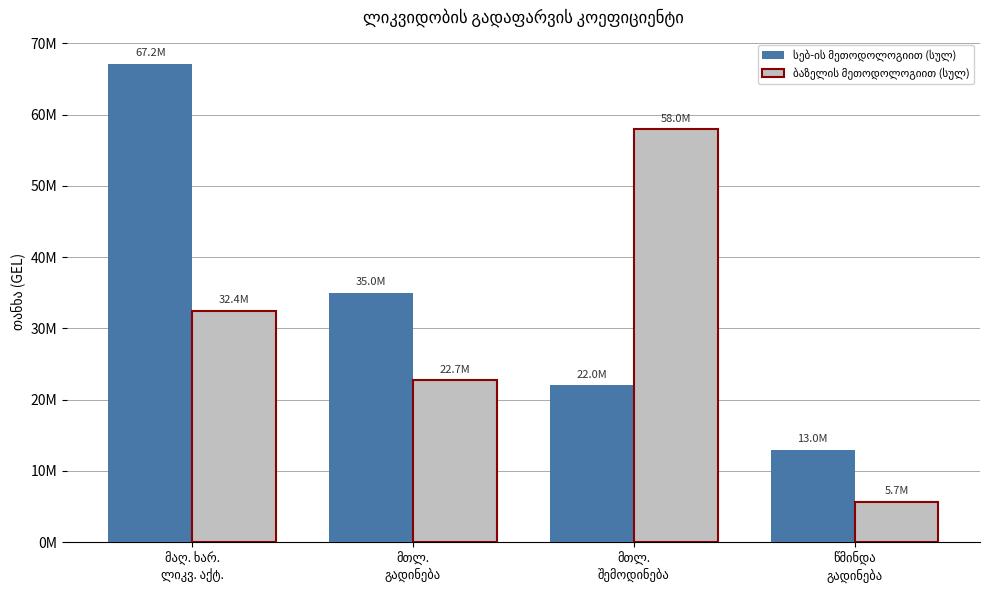

Rank the series at წმინდა
გადინება from highest to lowest value.

სებ-ის მეთოდოლოგიით (სულ), ბაზელის მეთოდოლოგიით (სულ)